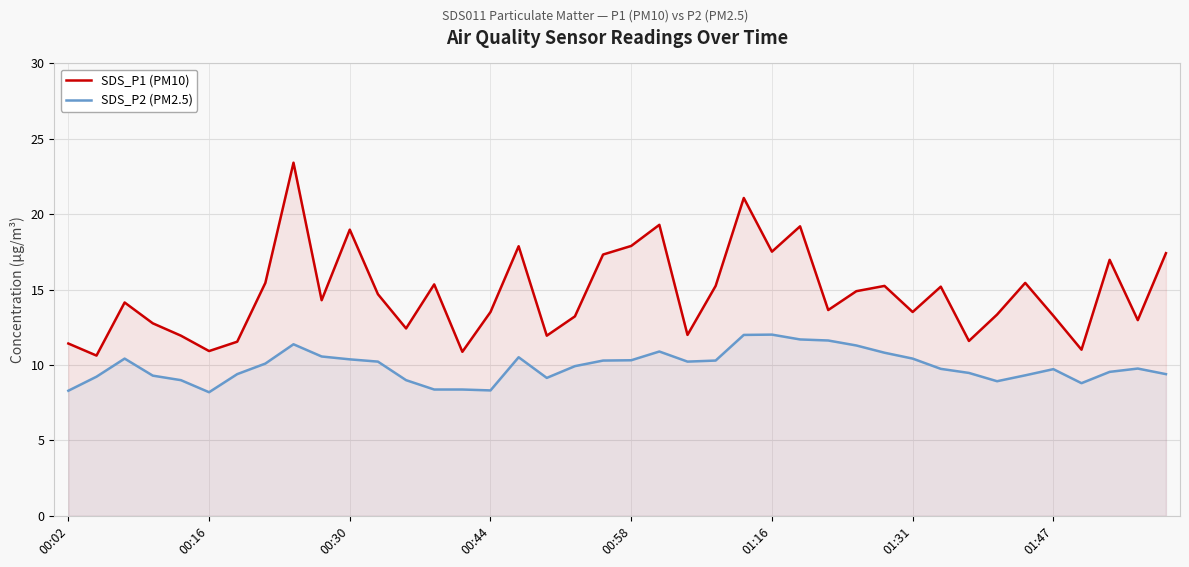

Which series has the largest range (max minus min)?

SDS_P1 (PM10)